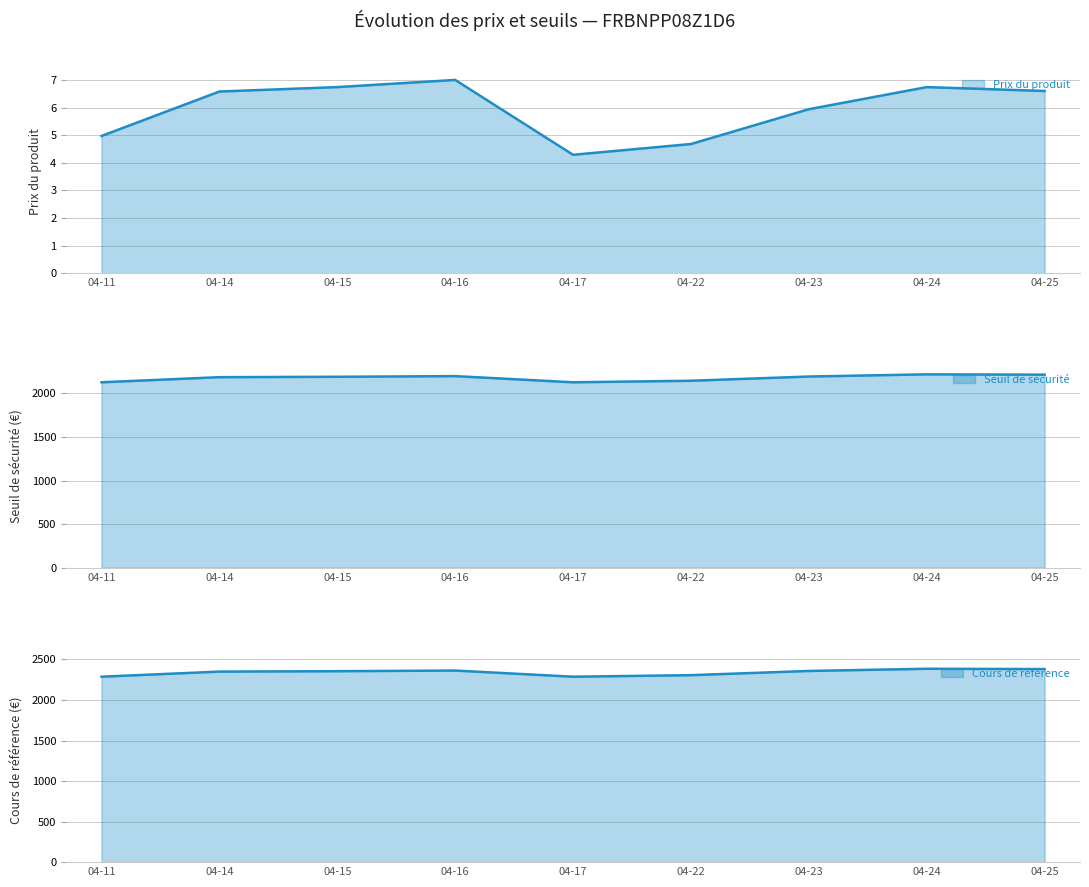

Which series has the widest spread of values?

Cours de référence